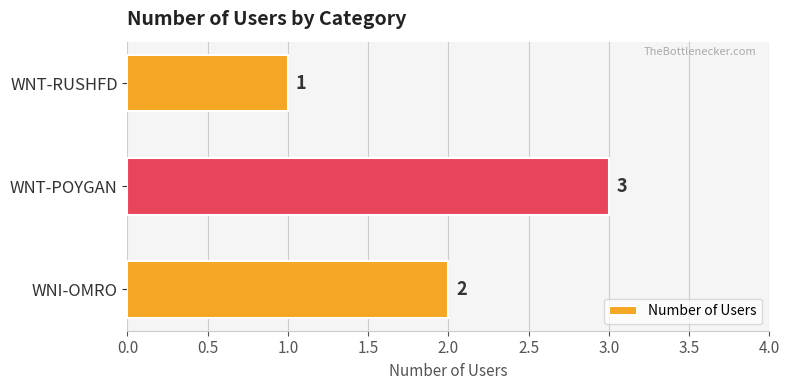

List the labels in order of value, largest first.

WNT-POYGAN, WNI-OMRO, WNT-RUSHFD